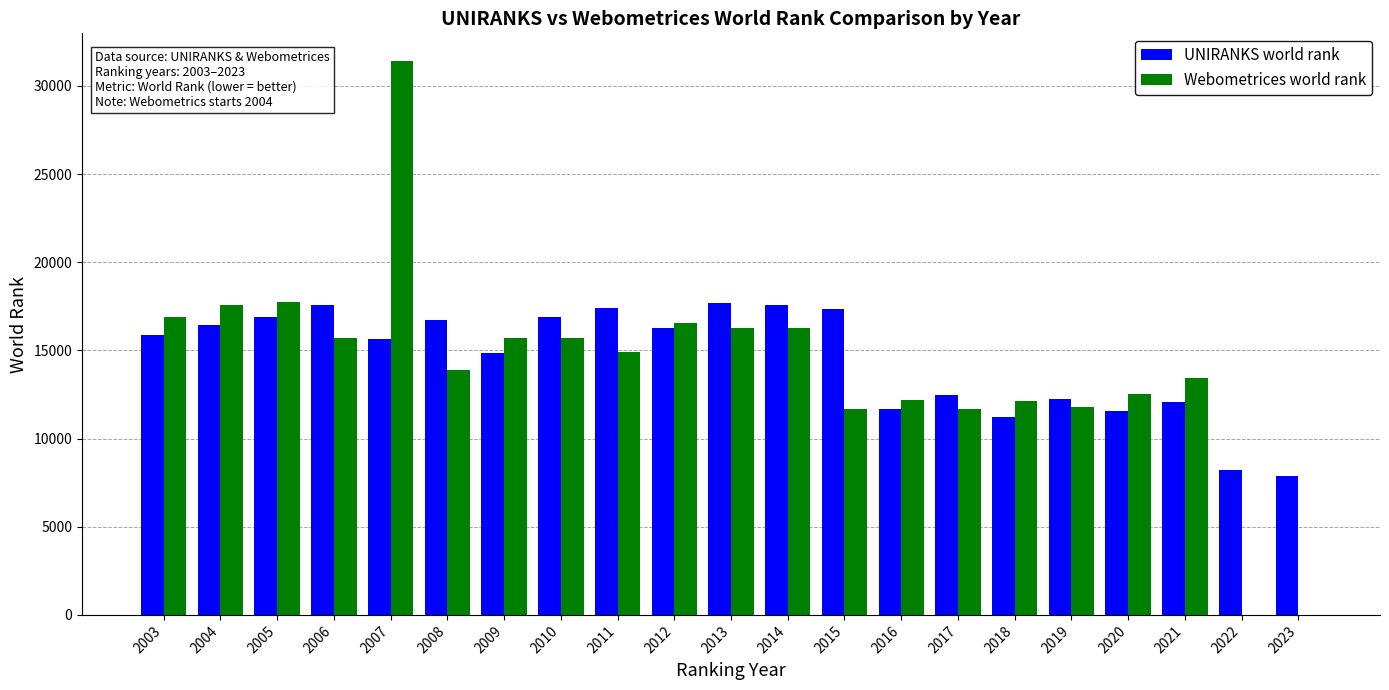

At which category does the chart reach its peak across all series?

2007